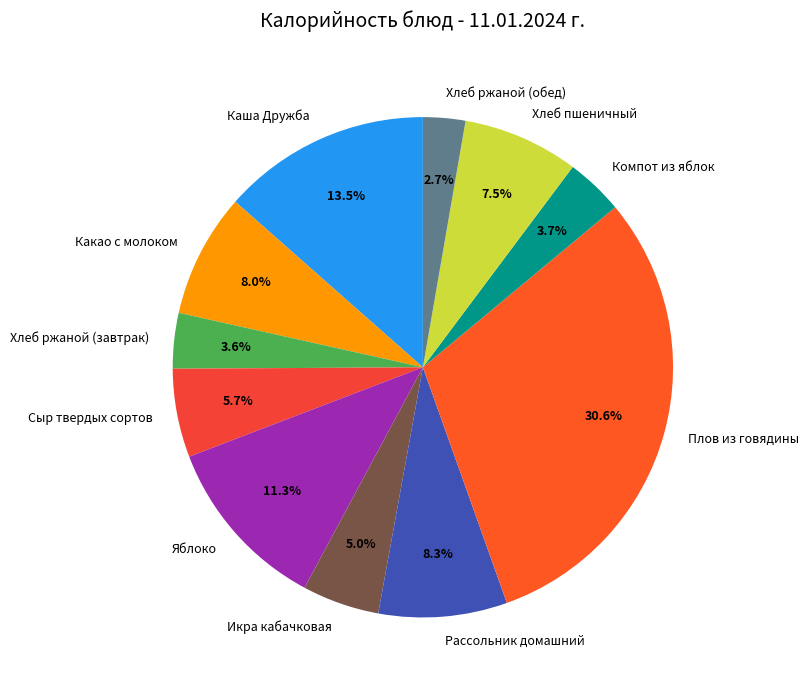

To the nearest percent, what is the difference between the Каша Дружба and Хлеб пшеничный slice percentages?

6%